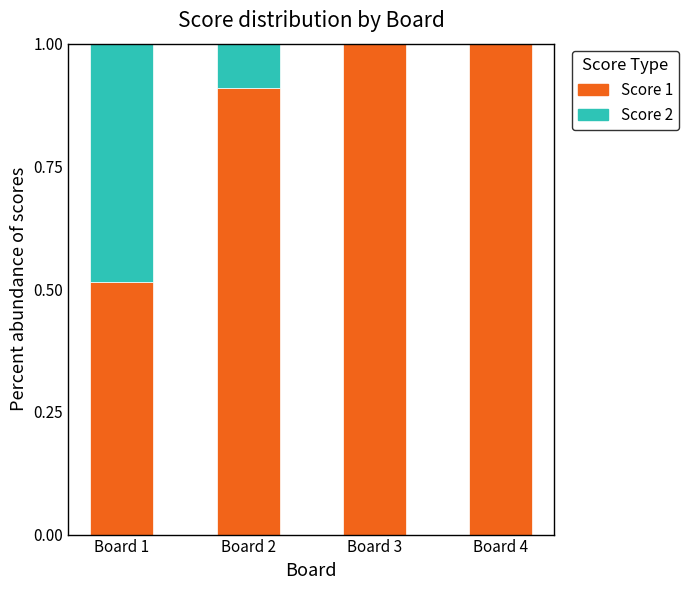

What is the total value across all series at Board 3?

1.0